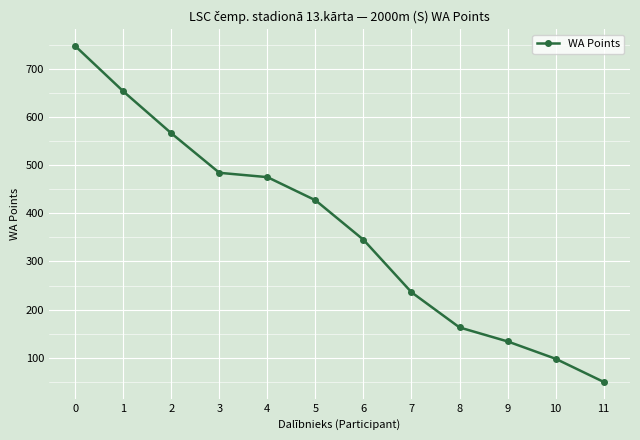

What is the ratio of the value at 2 to the value at 6?

1.6